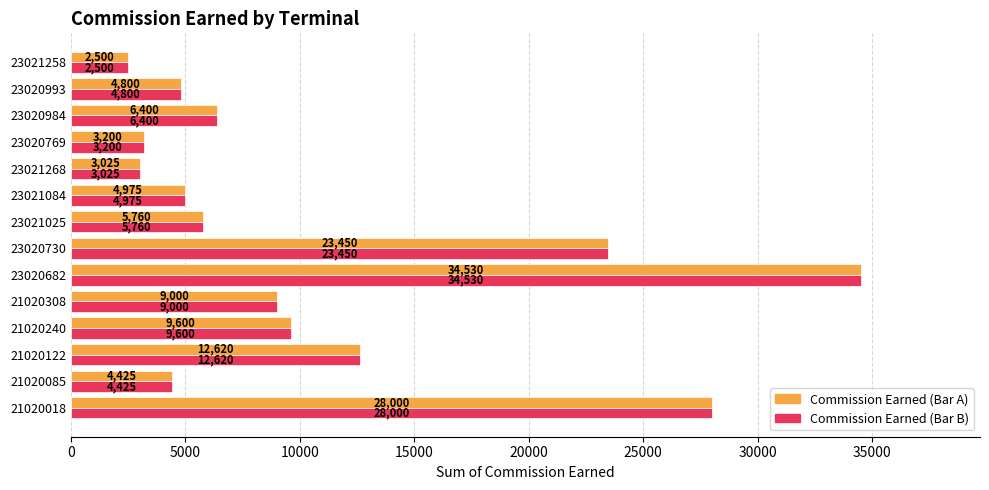

What is the total value across all series at 23020769?

6400